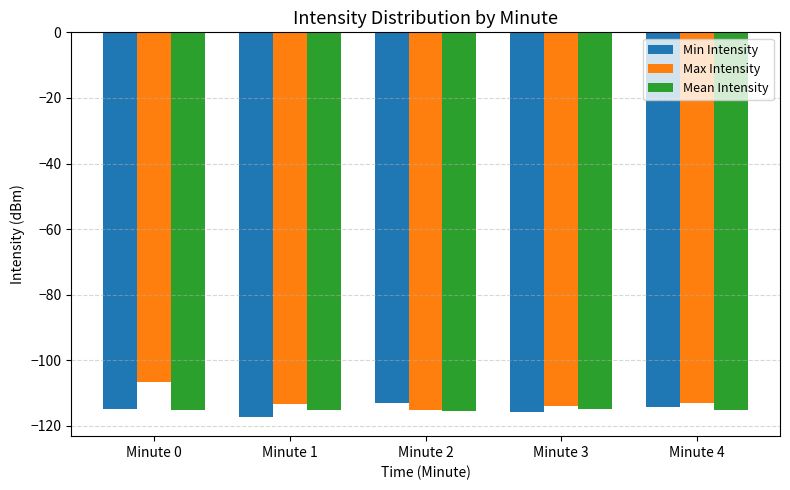

Does the chart contain stacked bars?

No